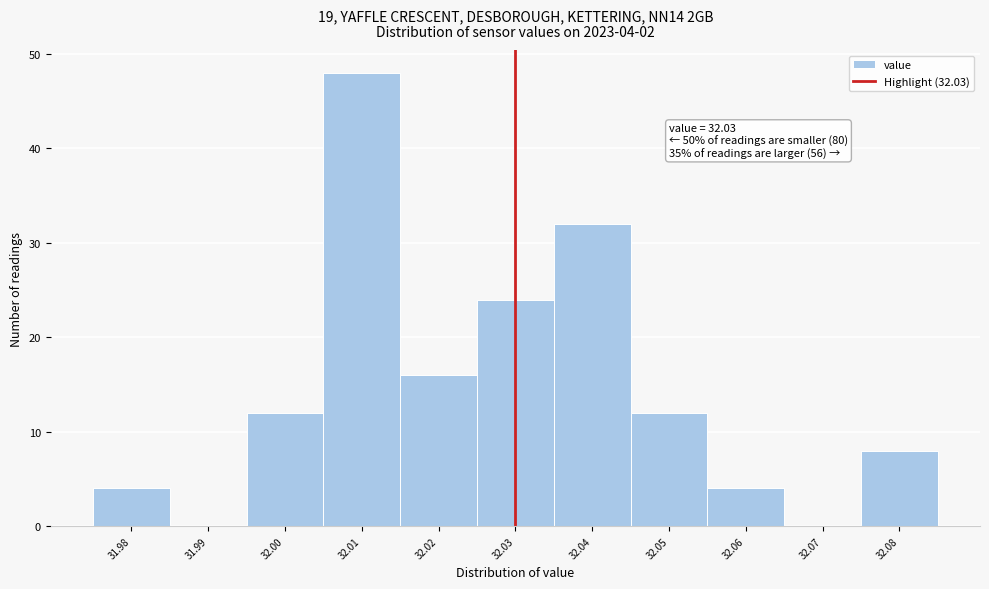

Which range on the x-axis has the tallest bar?

32.005 to 32.015